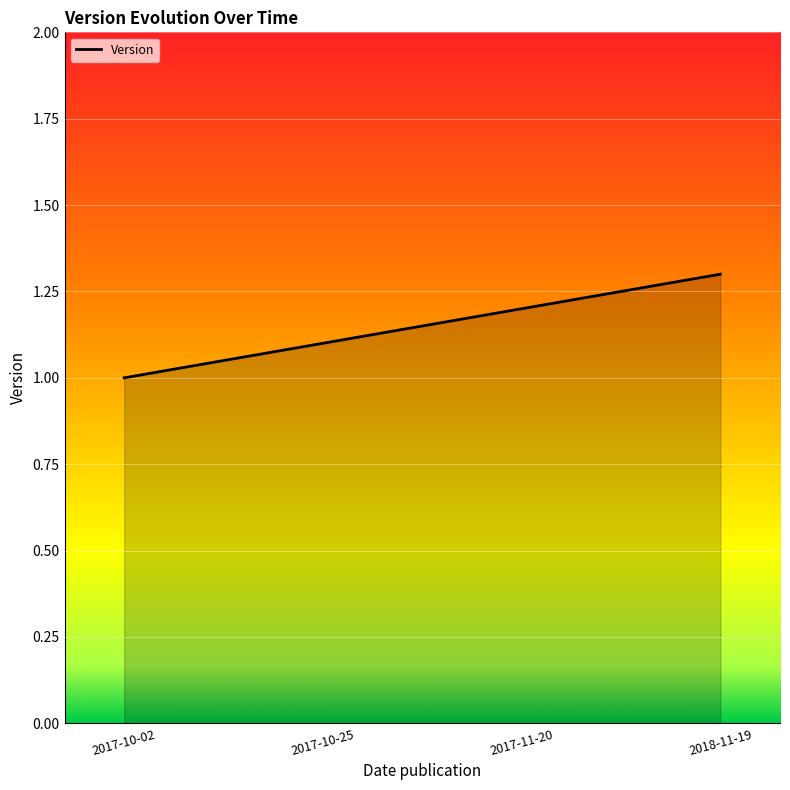

What is the difference between the values at 2018-11-19 and 2017-10-02?

0.3